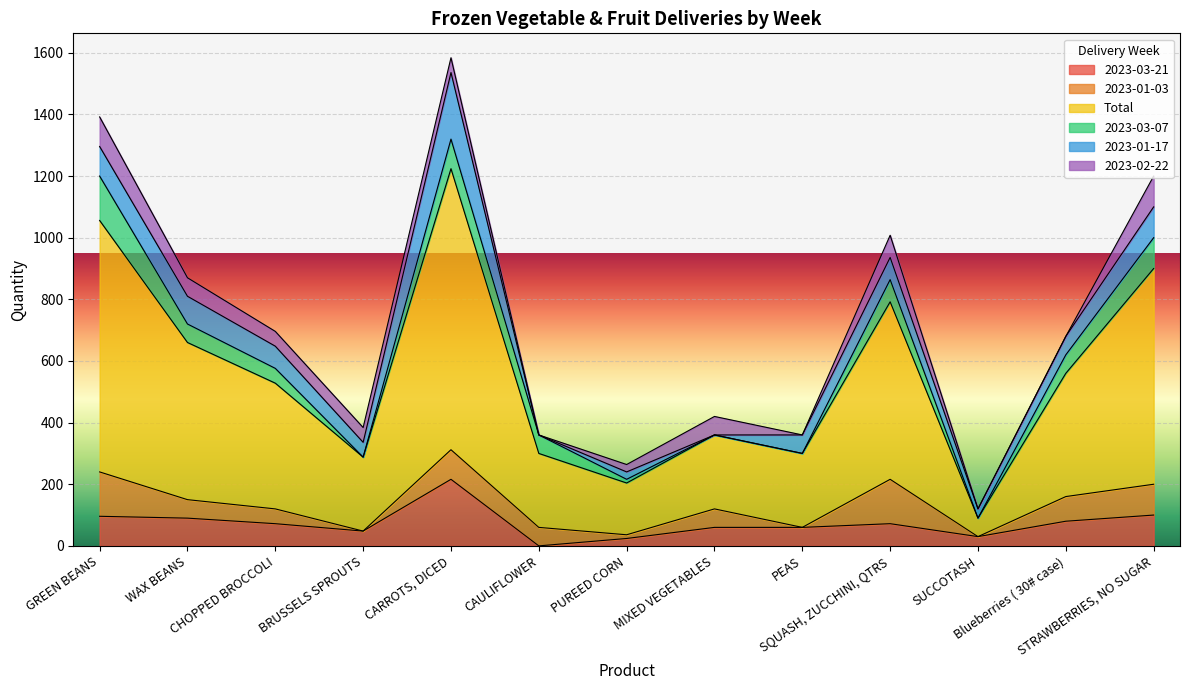

Rank the series by their maximum value, from lowest to highest.

2023-02-22, 2023-01-03, 2023-03-07, 2023-03-21, 2023-01-17, Total